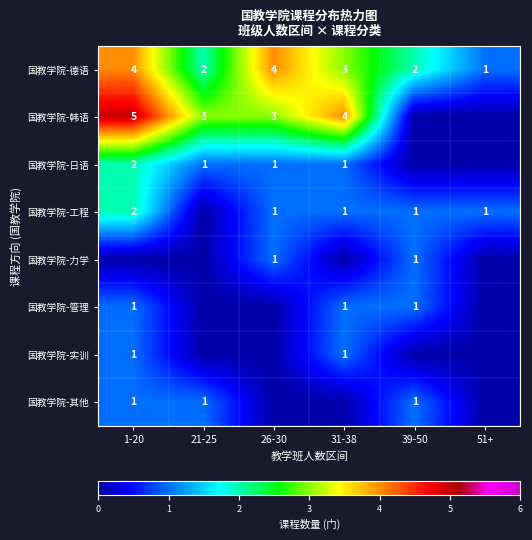

The value of 国教学院-实训 at 1-20 is 1. True or false?

True